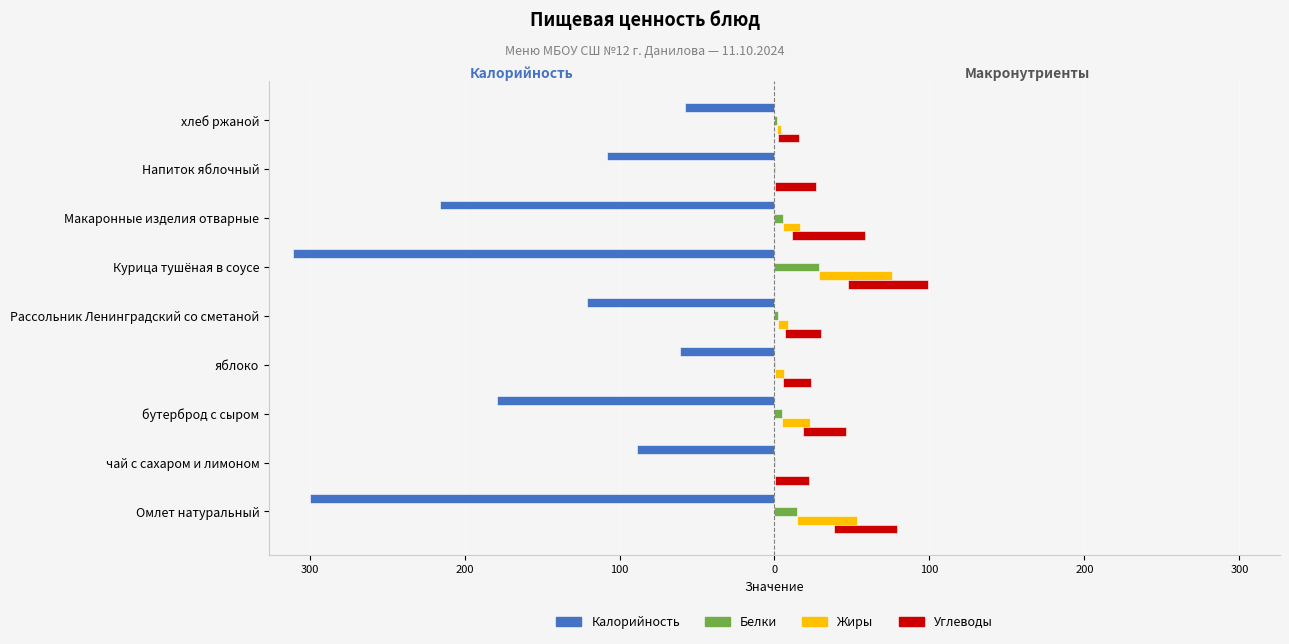

The value of Белки at Макаронные изделия отварные is 8.0. True or false?

False